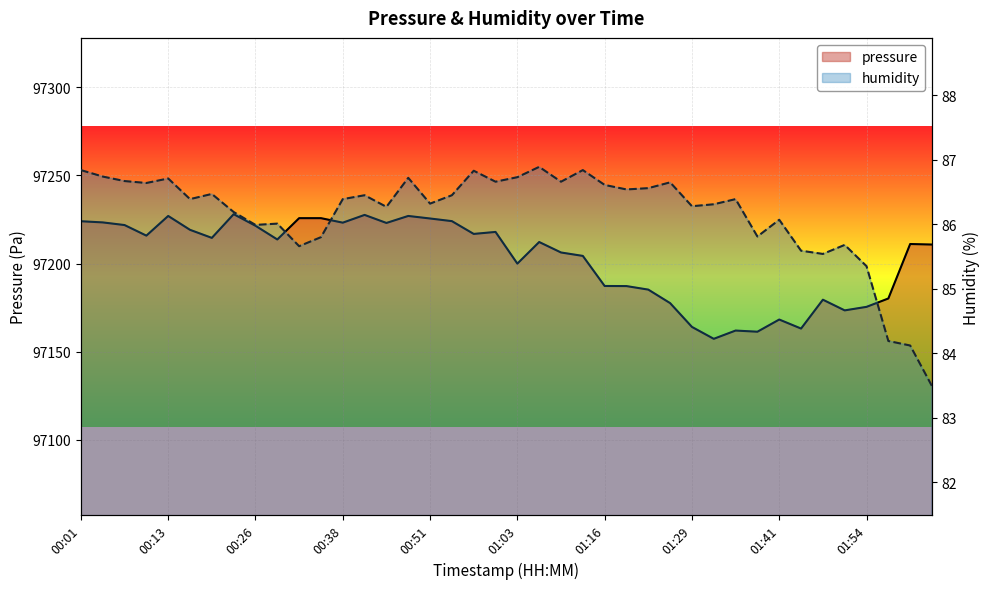

What is the maximum value for humidity?

86.9